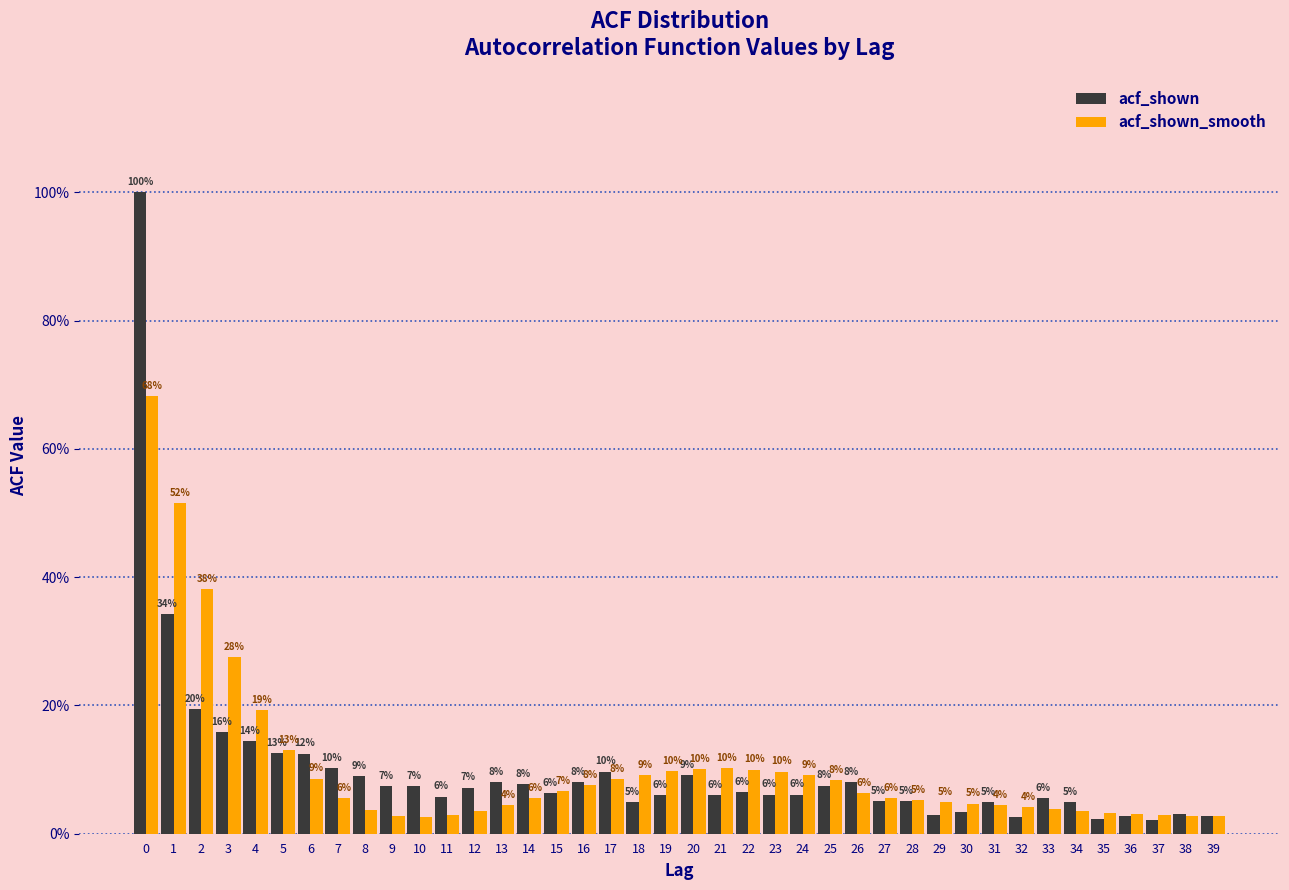

What are all the series names shown in the legend?

acf_shown, acf_shown_smooth